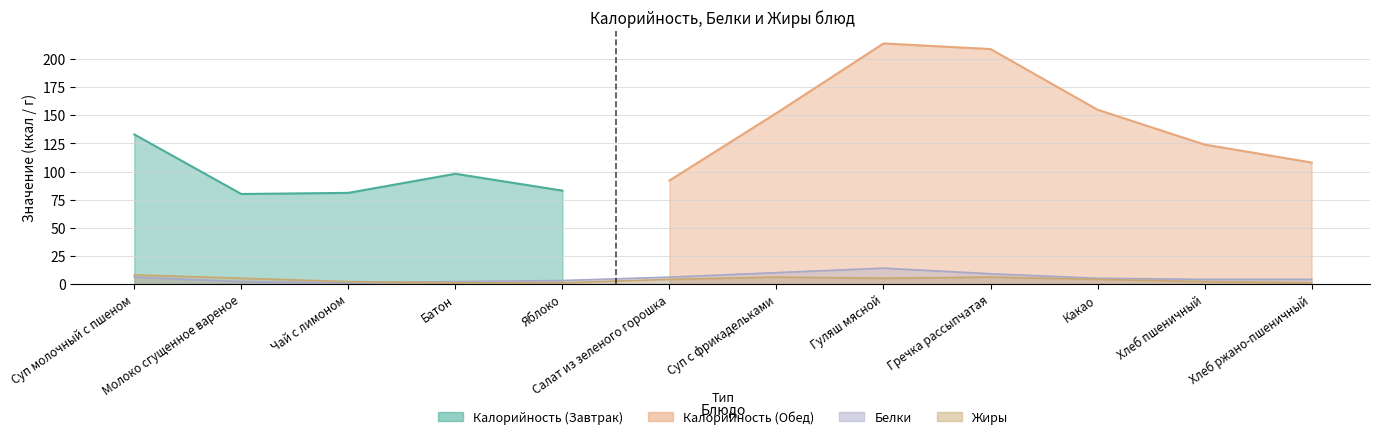

How many data points does each series have?

12